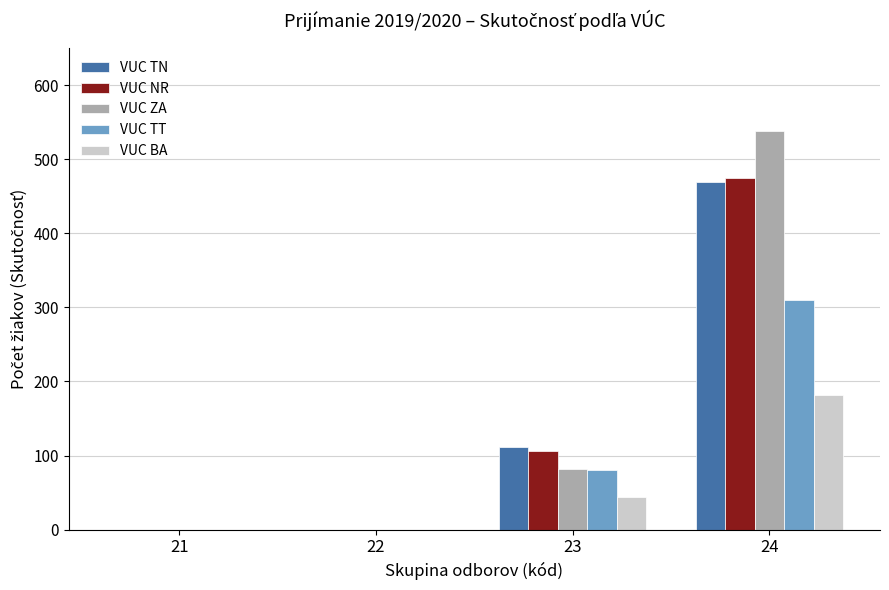

Which series has the largest range (max minus min)?

VUC ZA